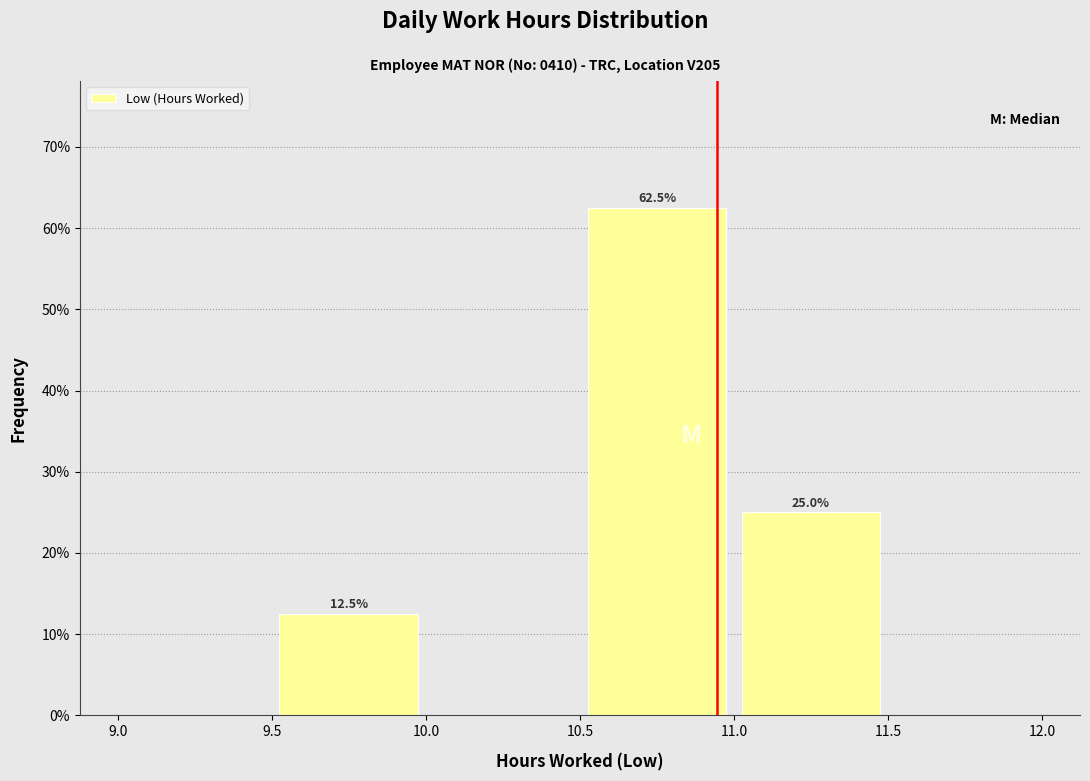

Over which range of the x-axis is the bar tallest?

10.5 to 11.0